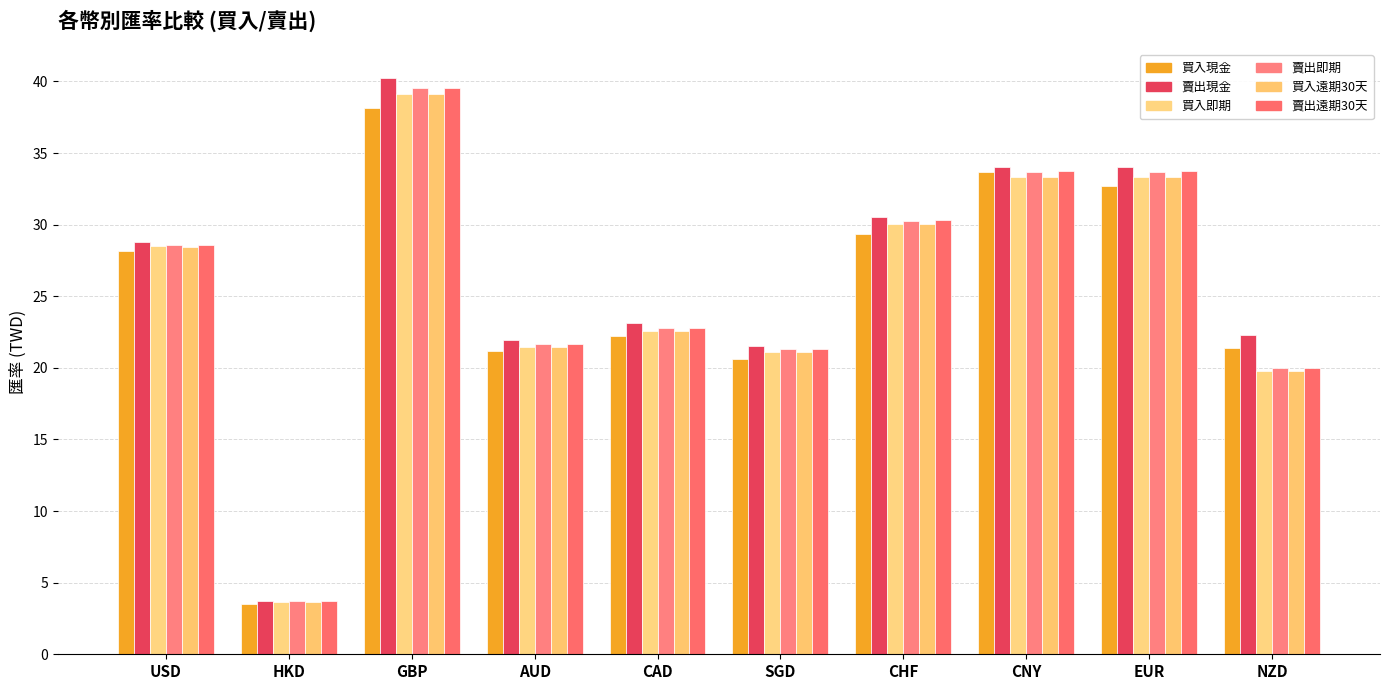

Reading right to left, list all the values displayed in this chart.

買入現金: 21.4	32.7	33.7	29.4	20.6	22.2	21.2	38.1	3.5	28.1
賣出現金: 22.3	34.0	34.0	30.6	21.5	23.1	22.0	40.2	3.7	28.8
買入即期: 19.8	33.3	33.3	30.0	21.1	22.6	21.5	39.1	3.6	28.5
賣出即期: 20.0	33.7	33.7	30.3	21.3	22.8	21.7	39.5	3.7	28.6
買入遠期30天: 19.8	33.3	33.3	30.0	21.1	22.6	21.5	39.1	3.6	28.5
賣出遠期30天: 20.0	33.7	33.7	30.3	21.3	22.8	21.7	39.6	3.7	28.6